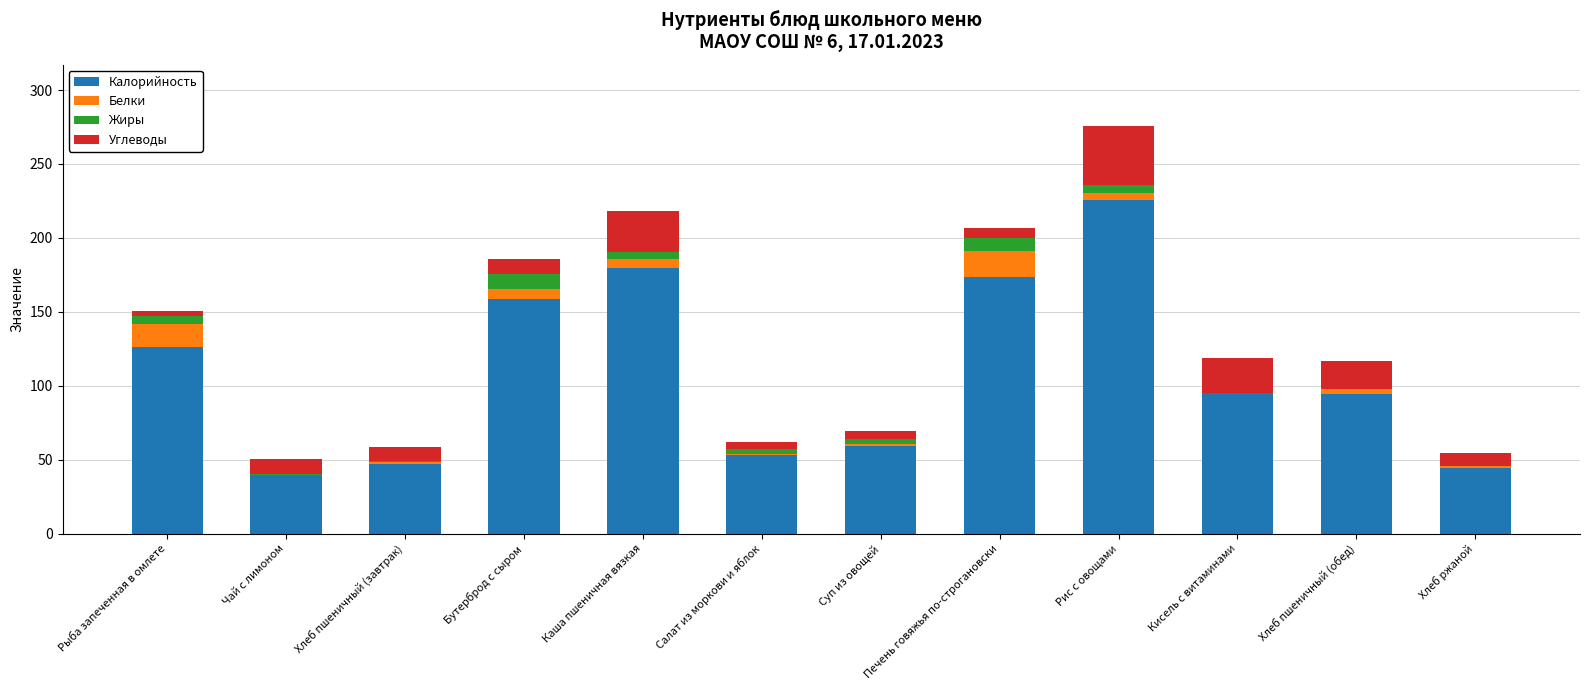

At which label is Калорийность closest to 132?

Рыба запеченная в омлете